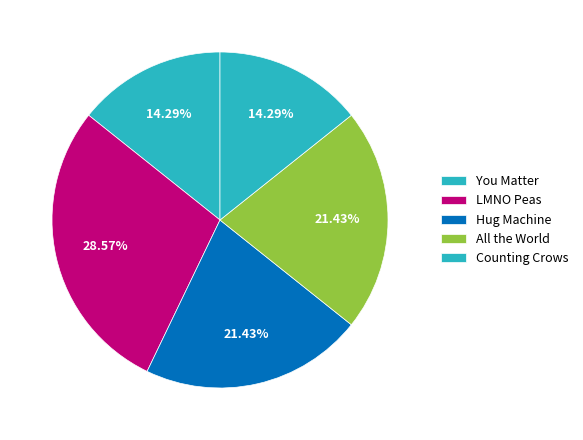

What is the ratio of the value at Hug Machine to the value at You Matter?

1.5